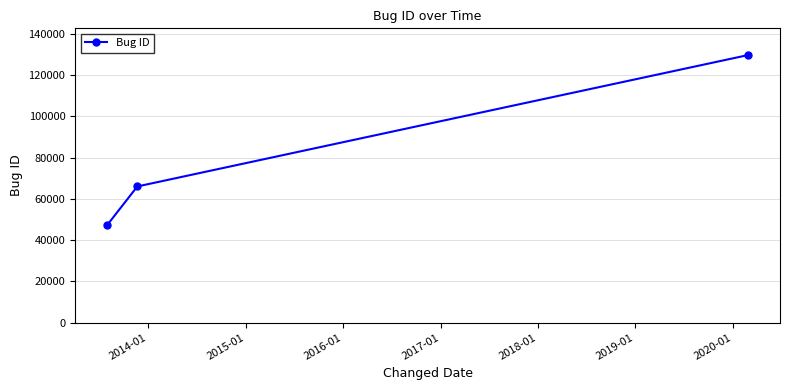

What is the sum of all values?

242856